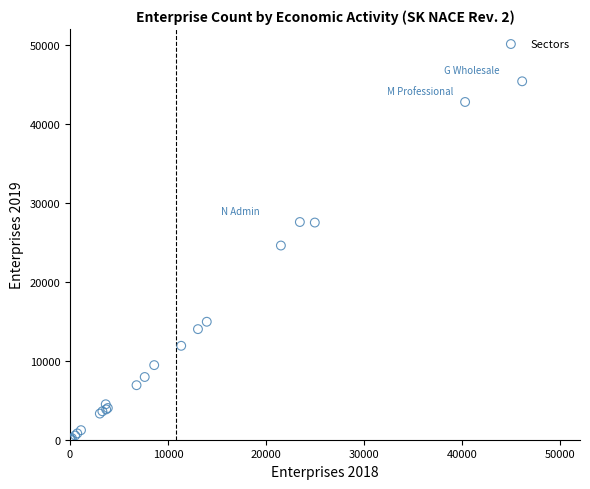

What Y value in the scatter plot is closest to 22693?

24582